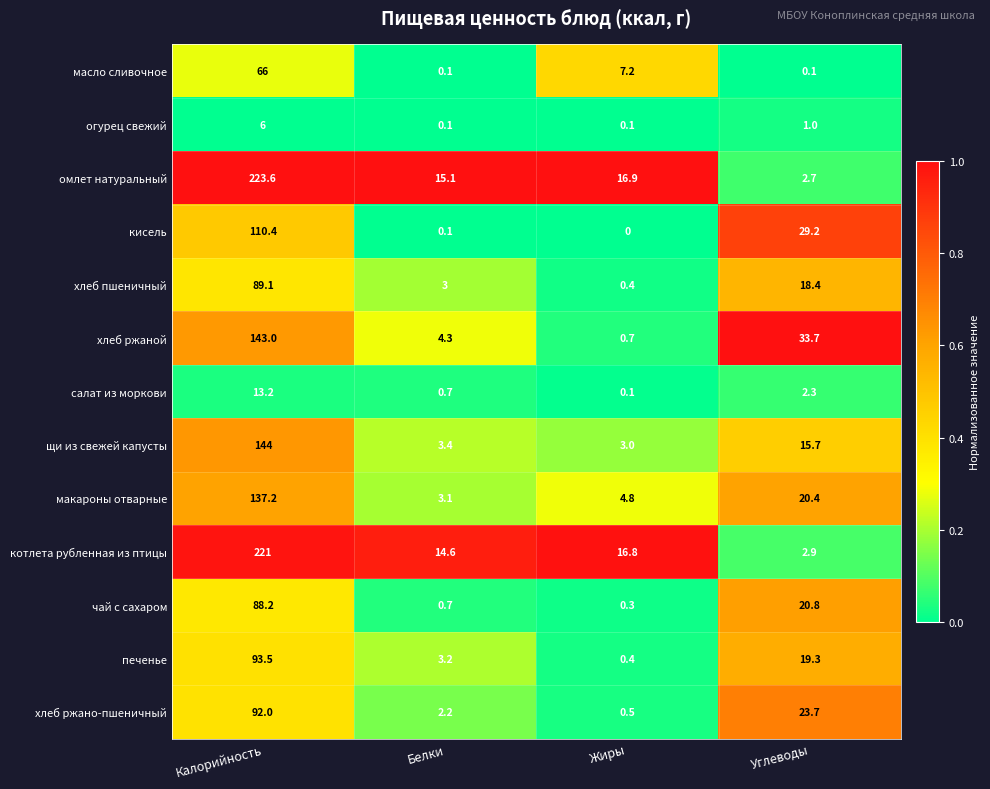

Which series has the widest spread of values?

омлет натуральный